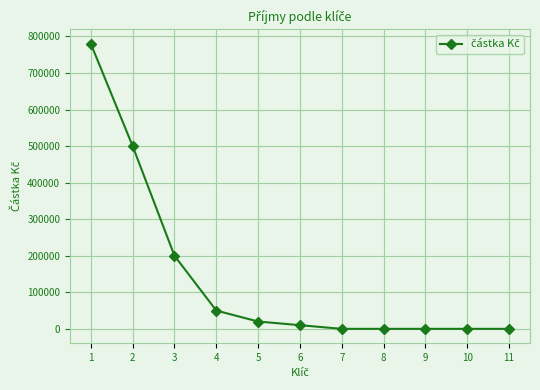

True or false: there are more than 2 points higher than both neighbors.

False